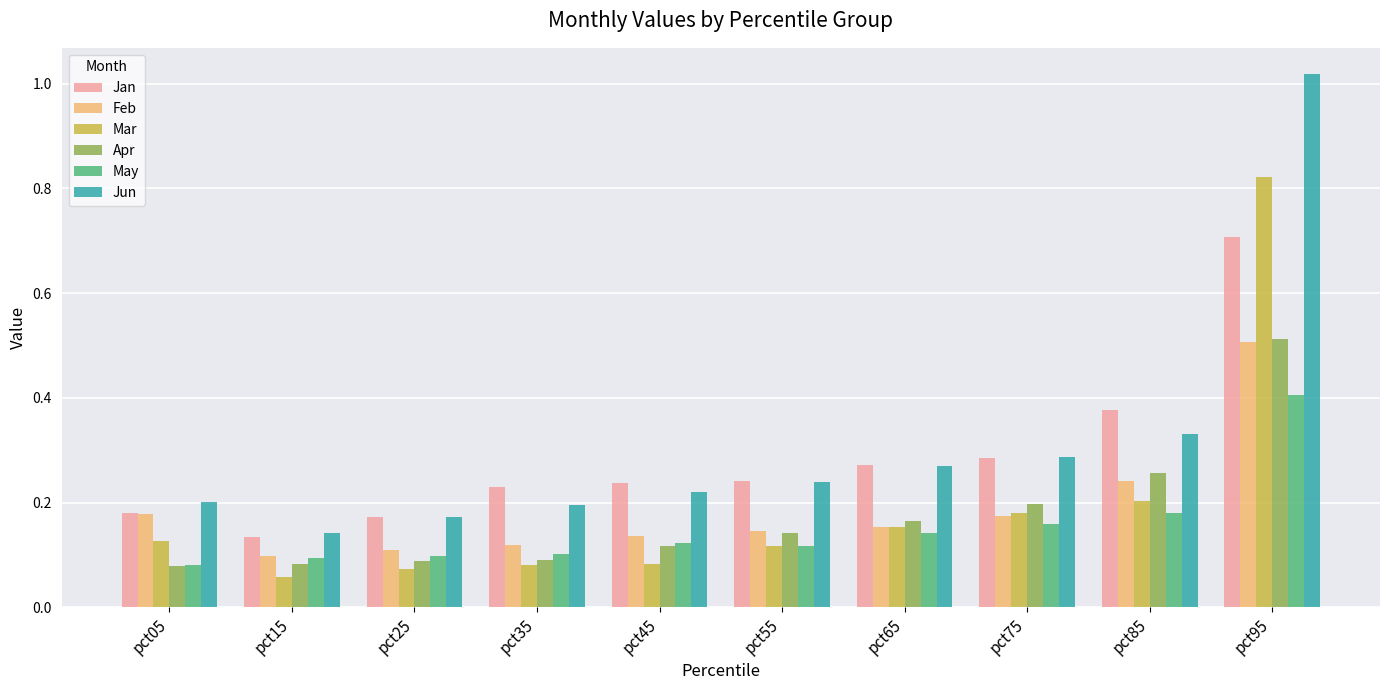

Which series has the widest spread of values?

Jun